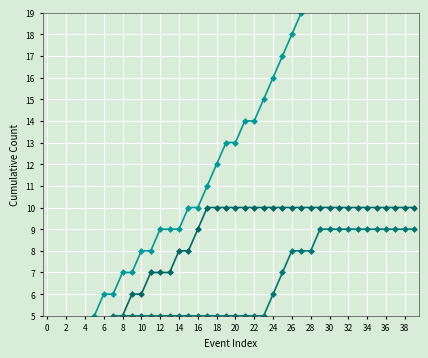

Which series has the largest total across all categories?

WATER